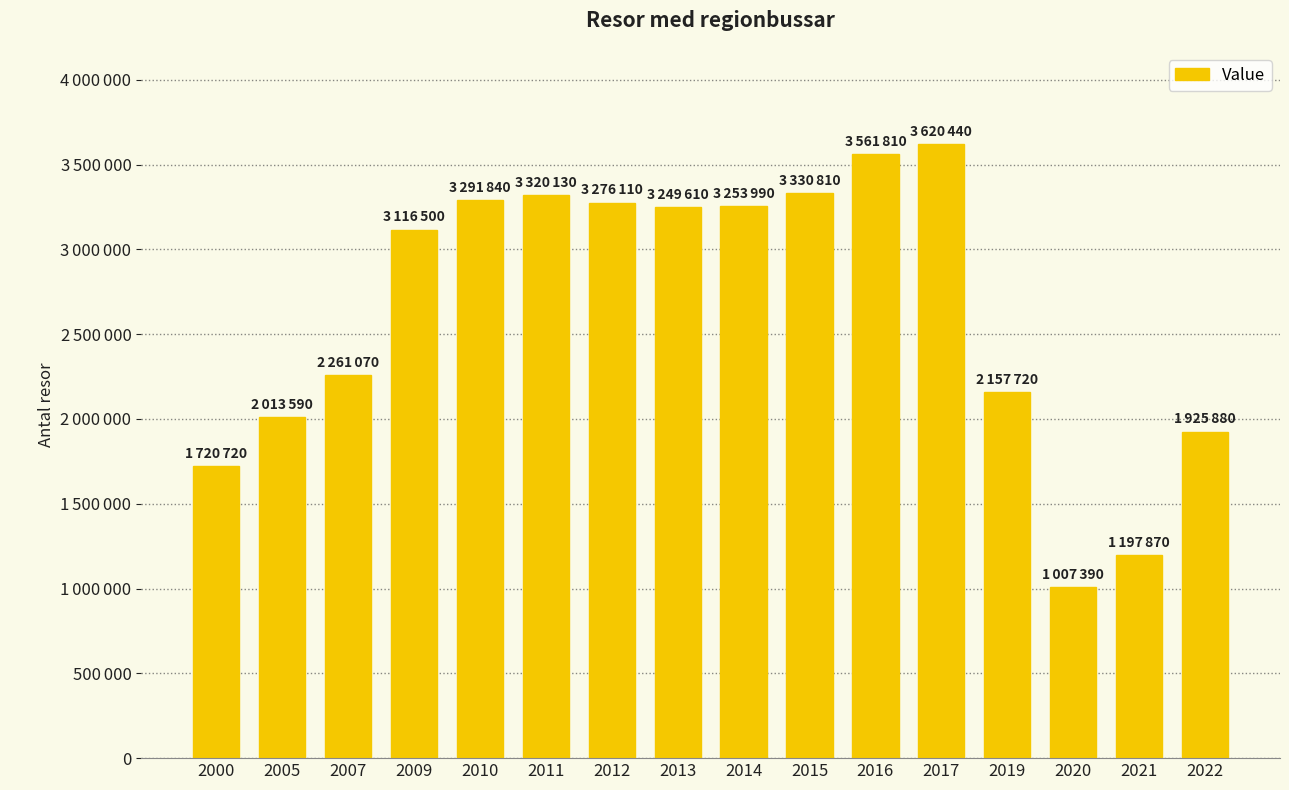

List the labels in order of value, smallest first.

2020, 2021, 2000, 2022, 2005, 2019, 2007, 2009, 2013, 2014, 2012, 2010, 2011, 2015, 2016, 2017